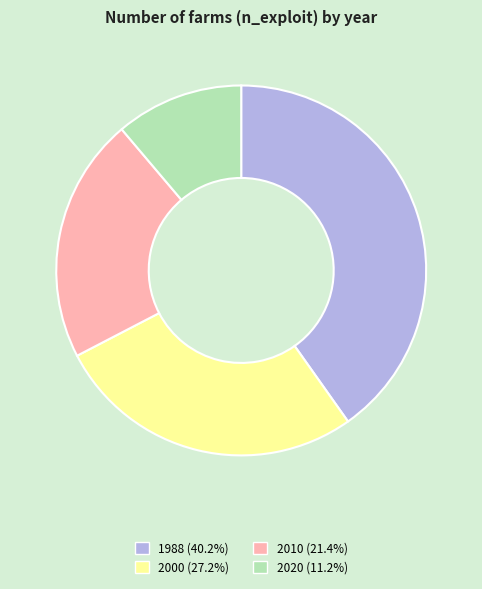

What is the ratio of the value at 1988 to the value at 2020?

3.6